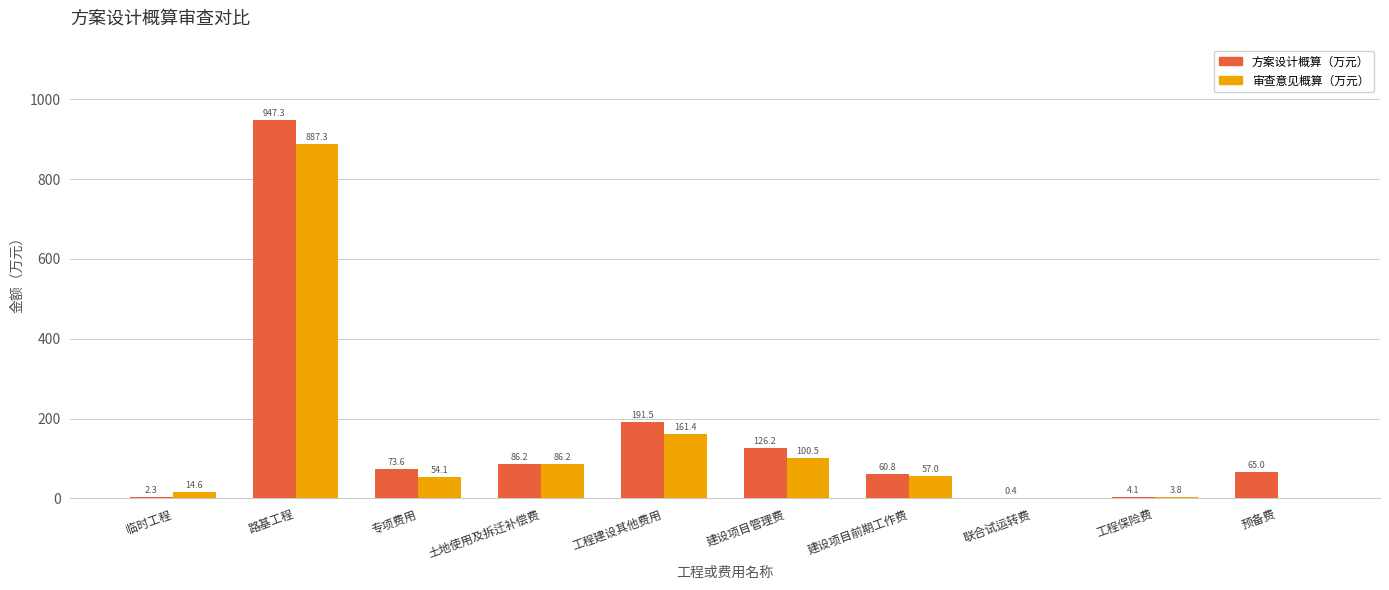

What is the maximum value for 方案设计概算（万元）?

947.3